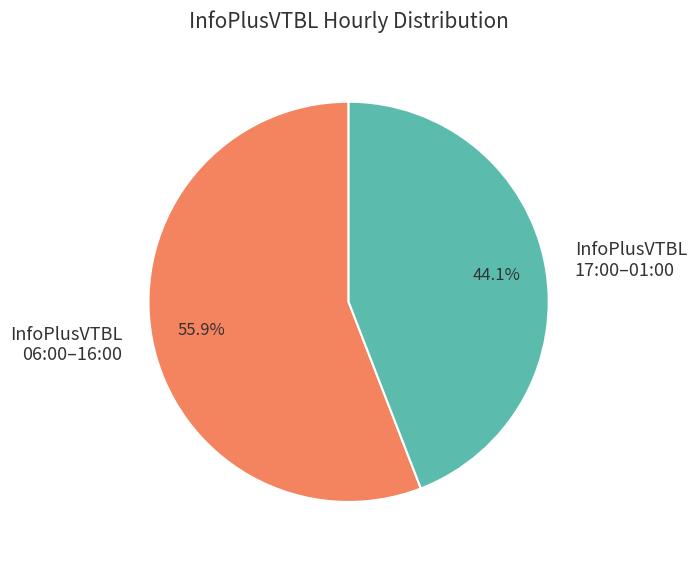

Which has a higher value, InfoPlusVTBL 17:00–01:00 or InfoPlusVTBL 06:00–16:00?

InfoPlusVTBL 06:00–16:00